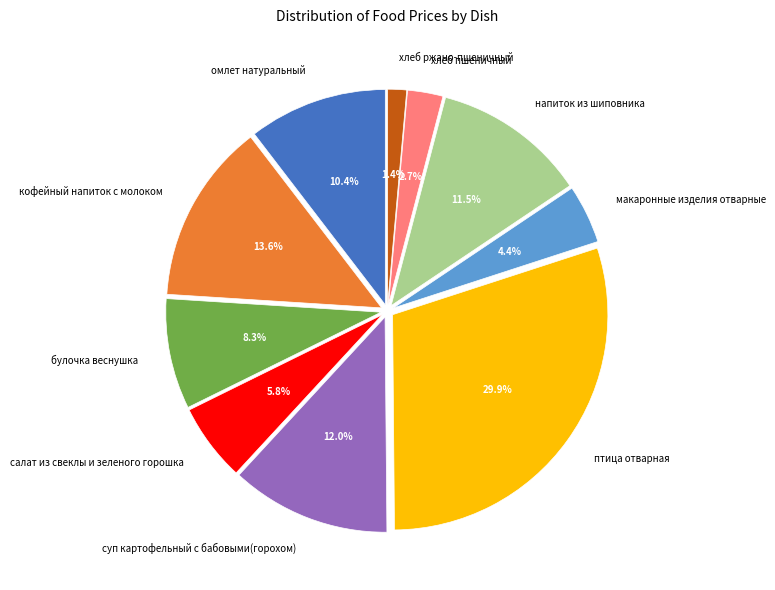

Does напиток из шиповника account for over 50% of the chart?

No